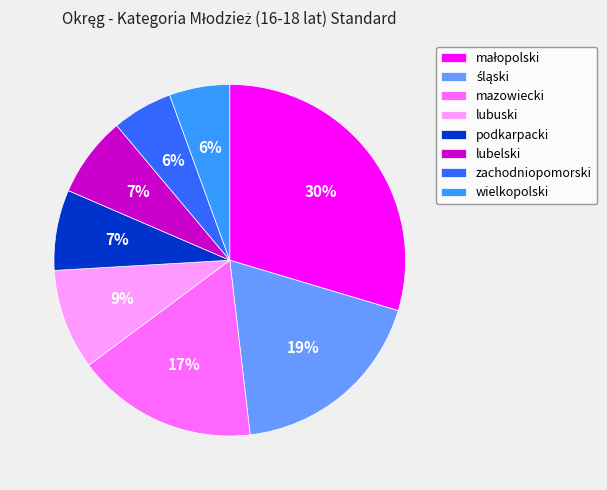

To the nearest percent, what percentage of the pie is zachodniopomorski?

6%